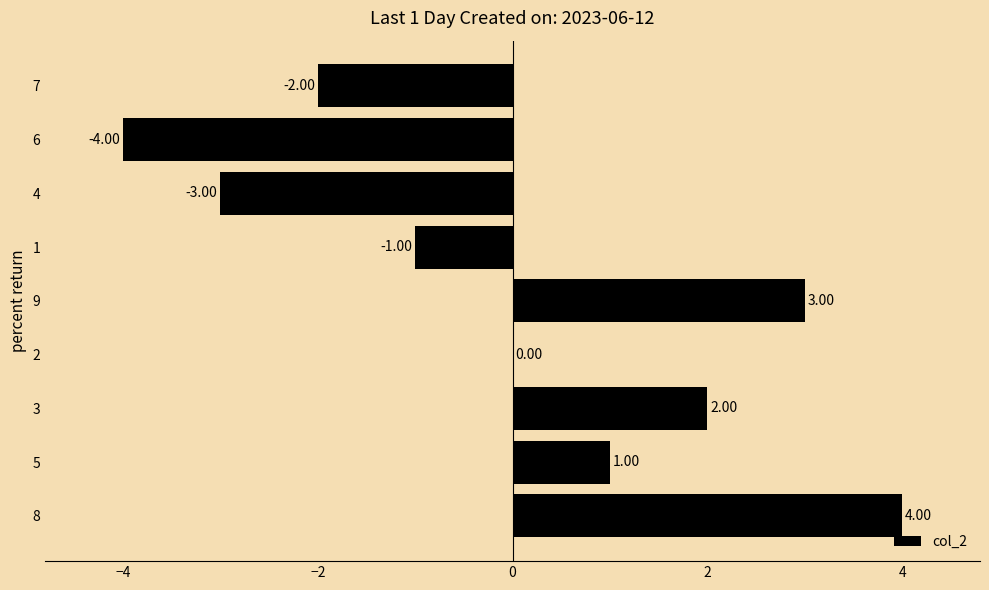

Which has a higher value, 1 or 5?

5